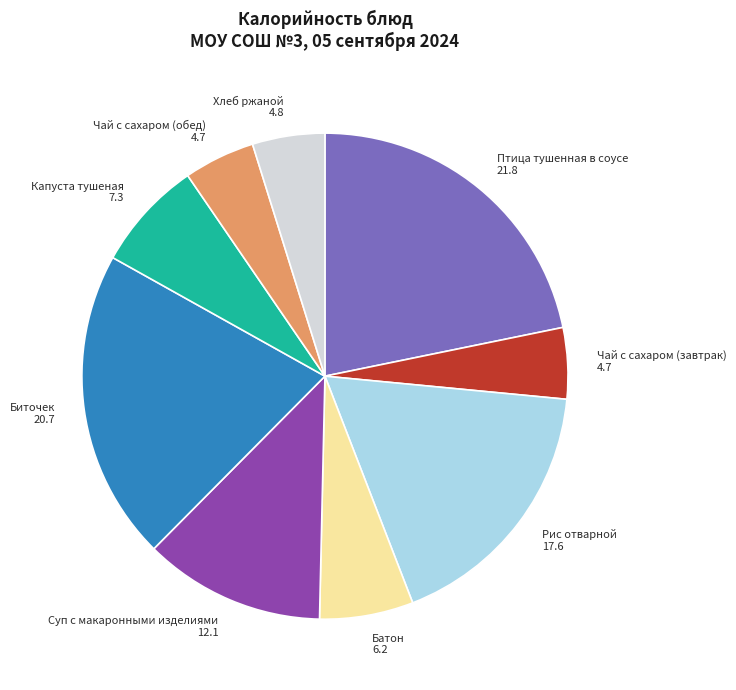

Does any single category account for the majority?

No